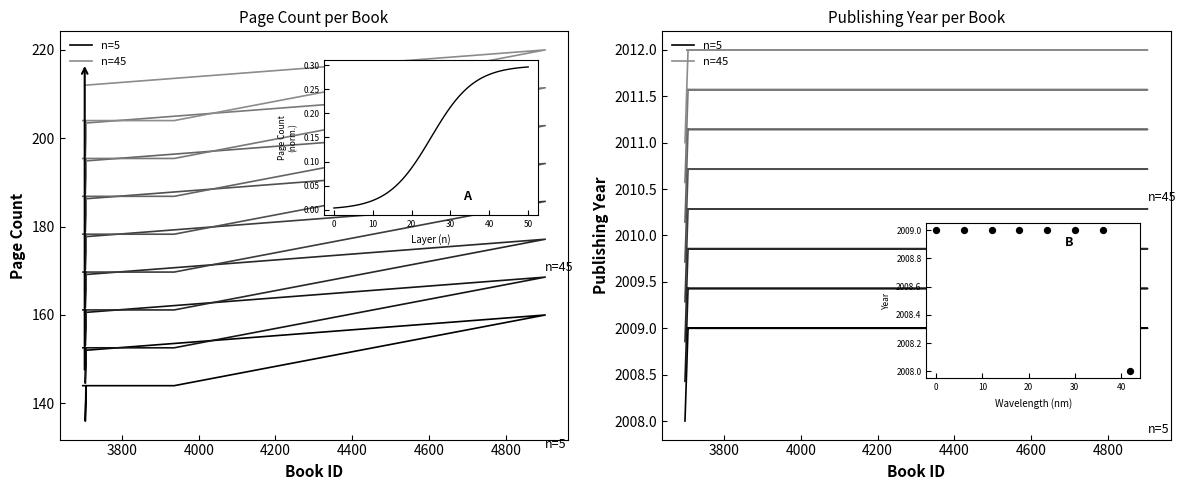

What is the total value across all series at 4600?

4021